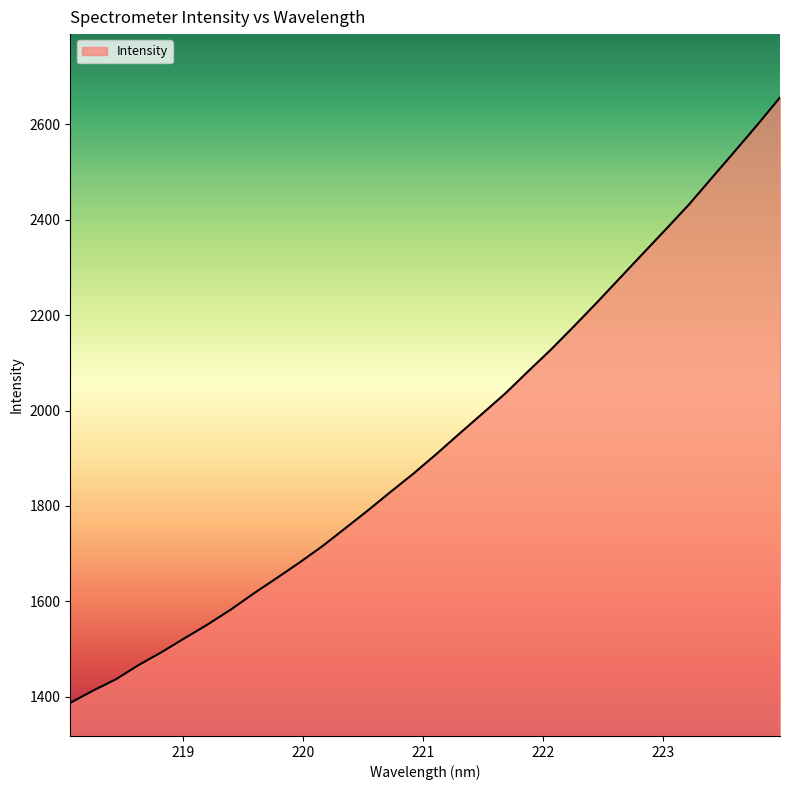

What is the minimum value shown in the chart?

1387.2